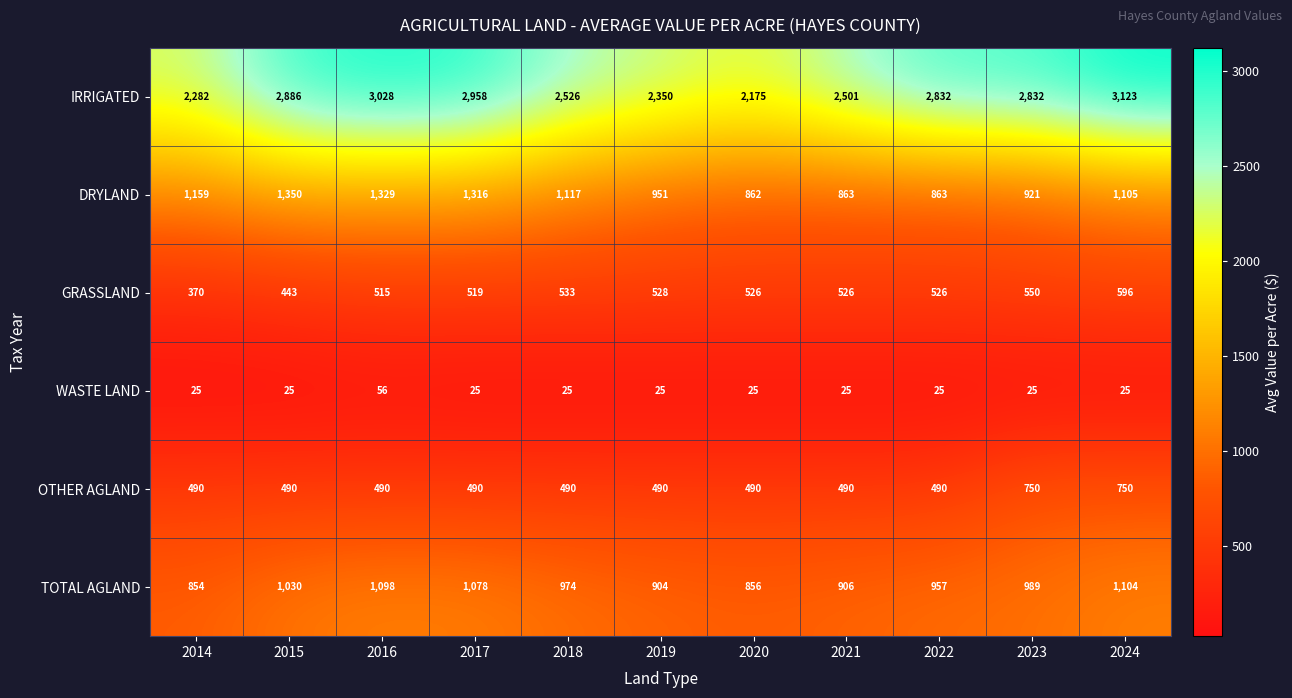

Which series has the widest spread of values?

IRRIGATED